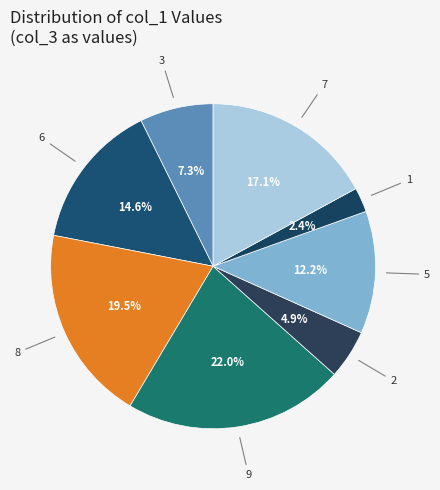

What percentage do 1 and 2 together represent?

7.3%